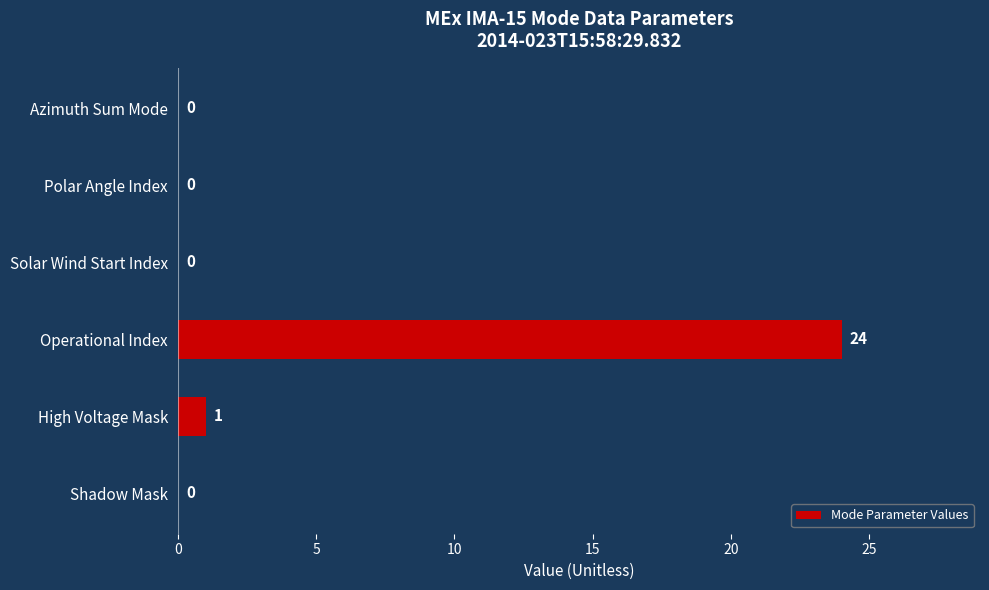

Reading bottom to top, extract all data points from this chart.

Shadow Mask=0	High Voltage Mask=1	Operational Index=24	Solar Wind Start Index=0	Polar Angle Index=0	Azimuth Sum Mode=0